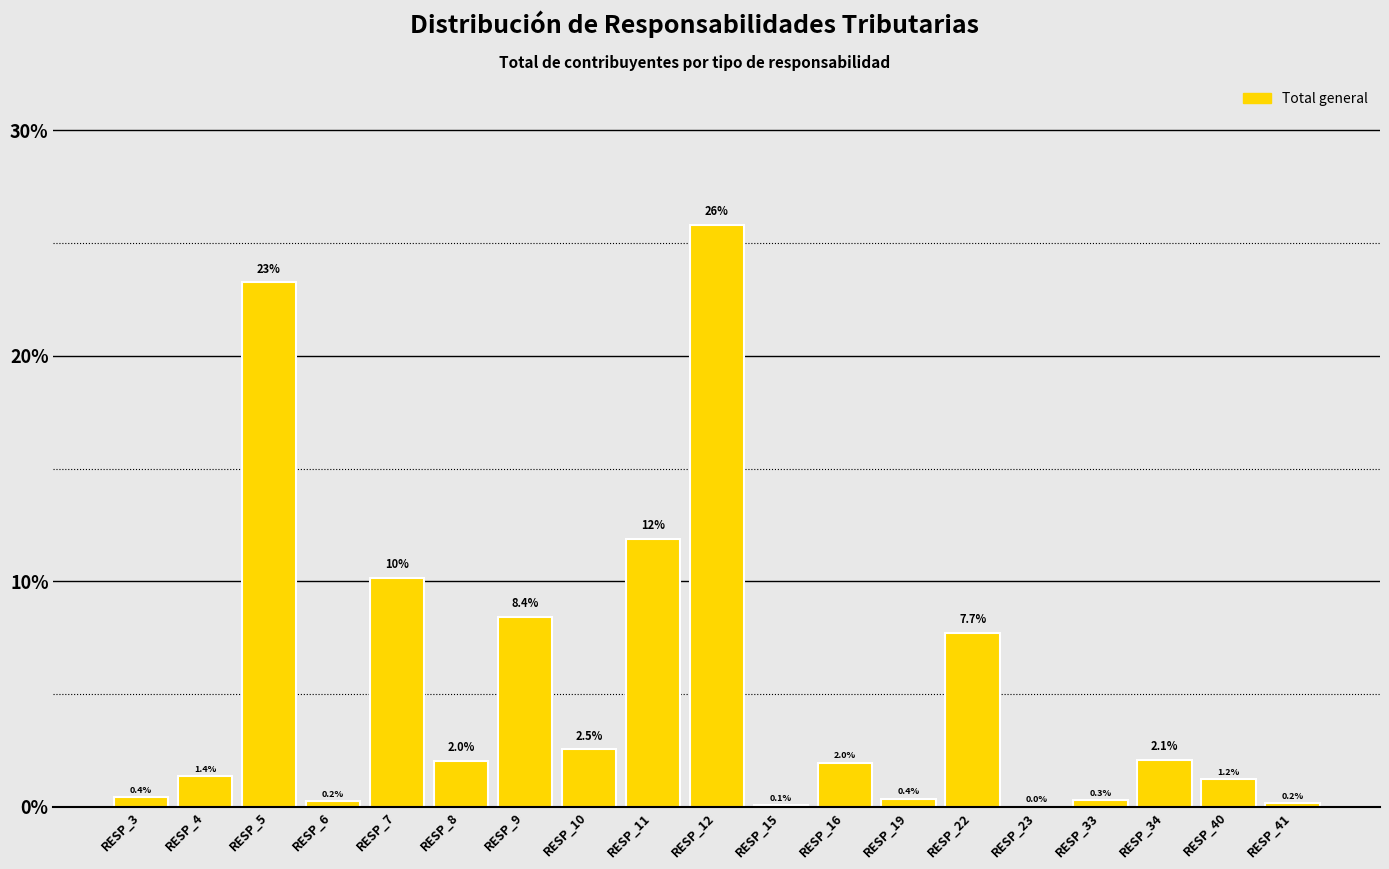

At which label is the value closest to 12?

RESP_11